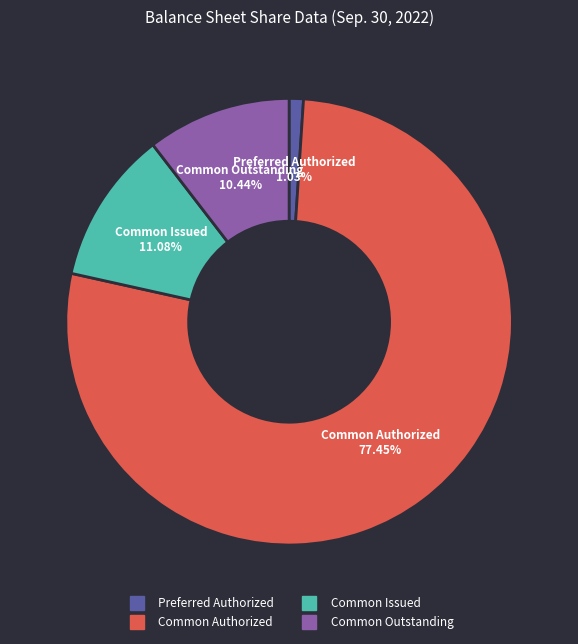

Do Preferred Authorized and Common Authorized together represent more than half of the pie?

Yes